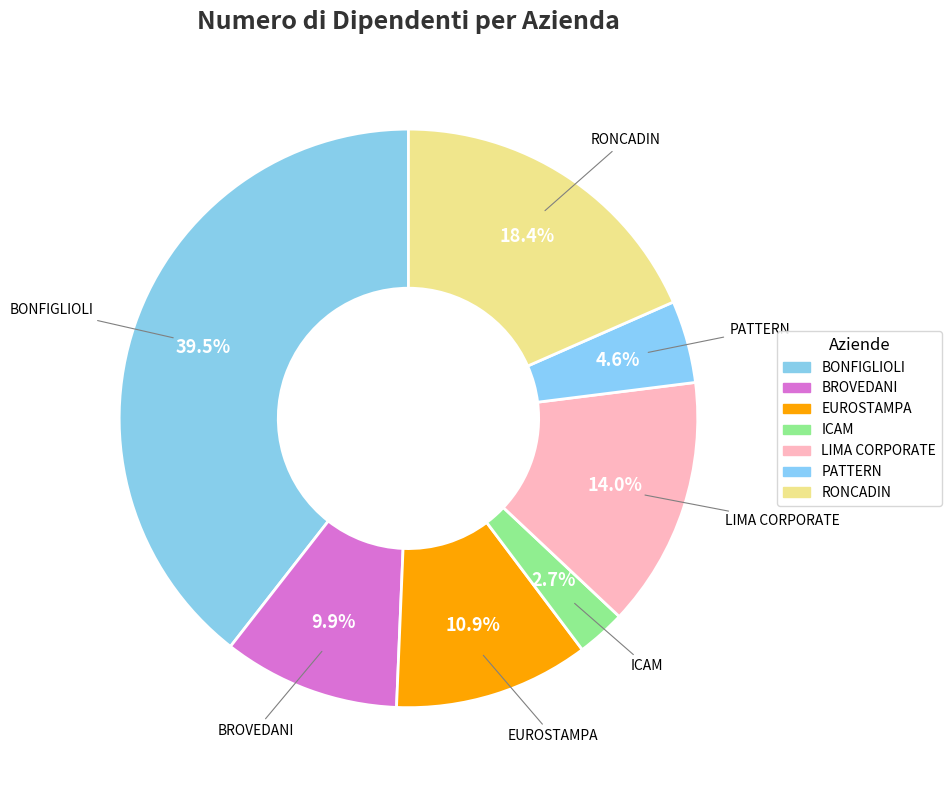

How many segments does this pie chart have?

7